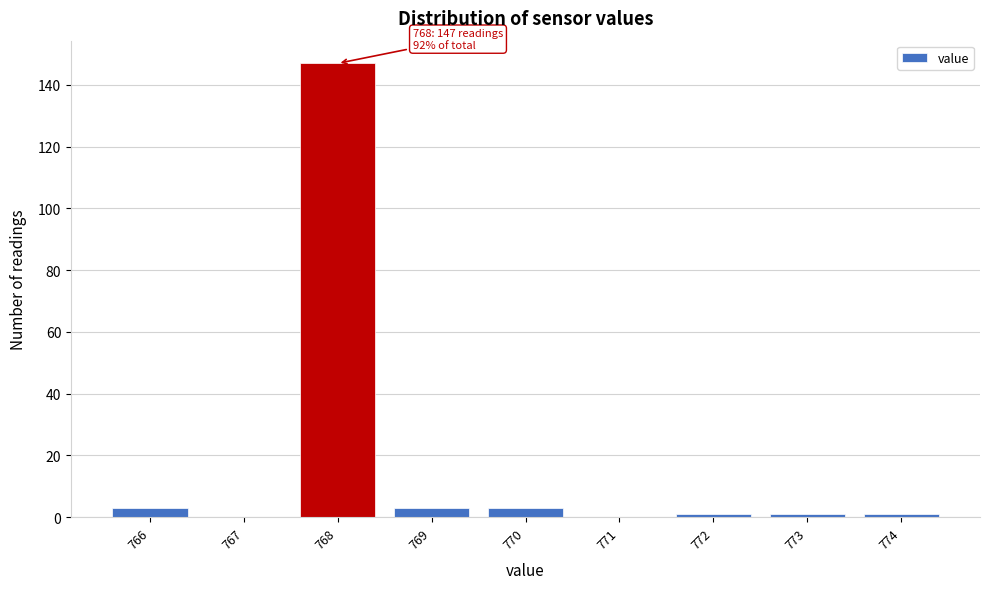

Over which range of the x-axis is the bar tallest?

767.5 to 768.5